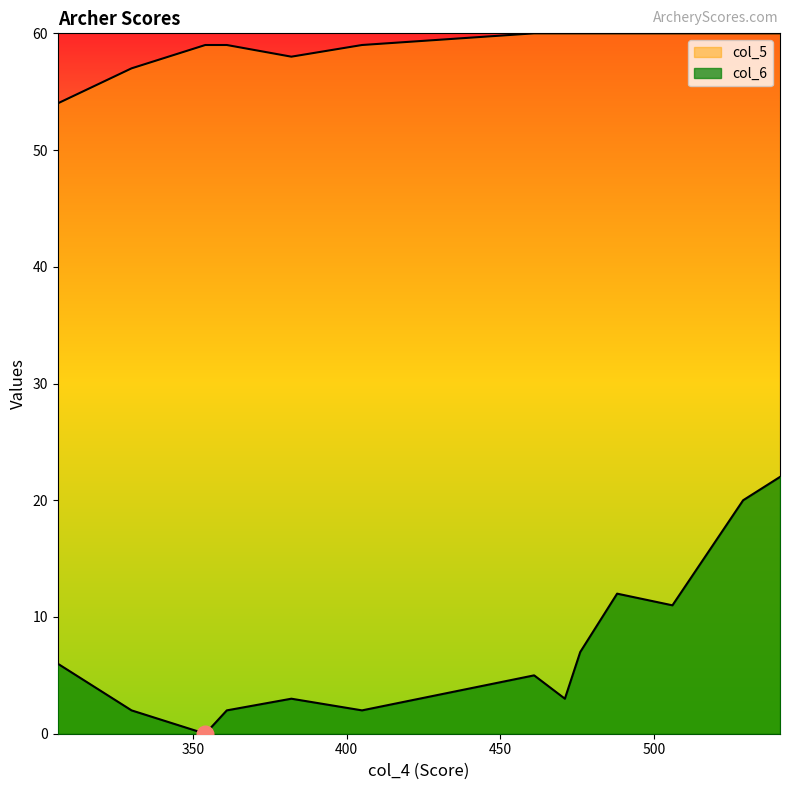

How many interior local peaks does the col_6 series have?

3